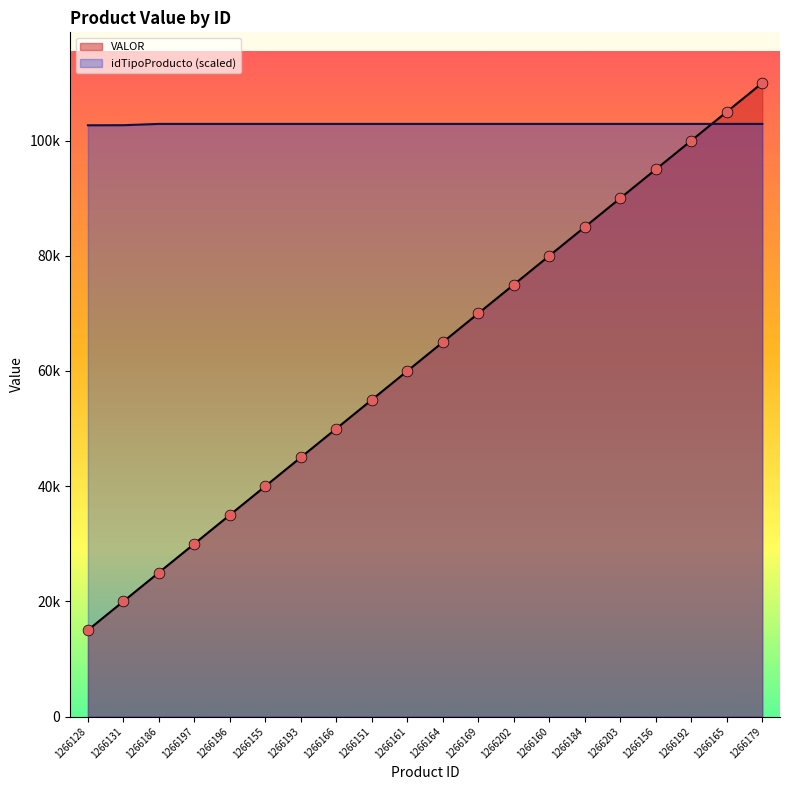

Which series contains the highest Y value?

VALOR